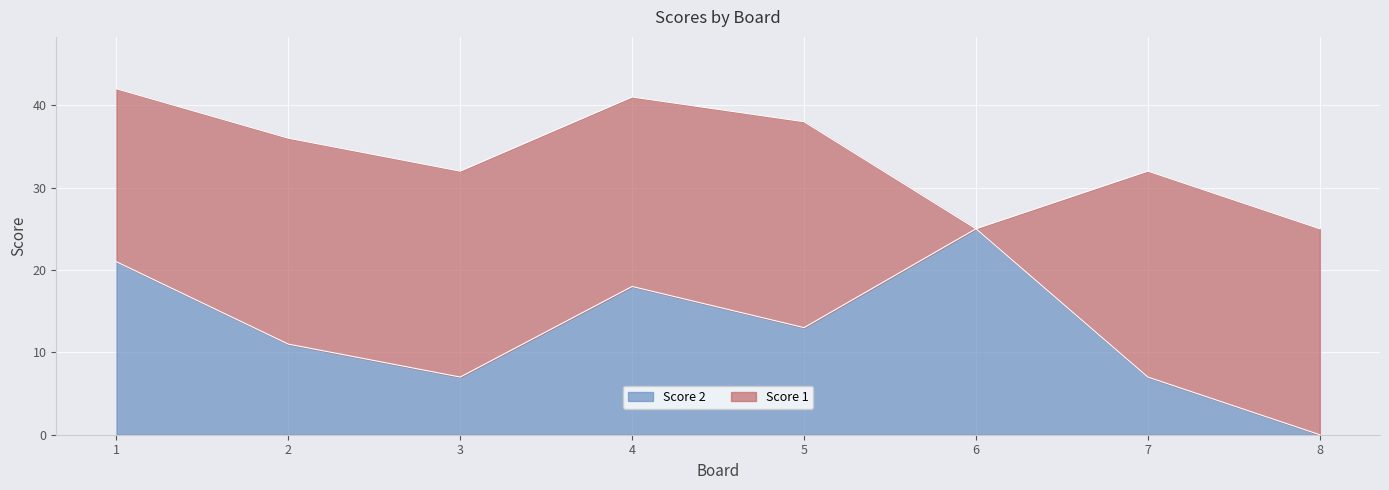

At which category does the data reach its first local peak?

4